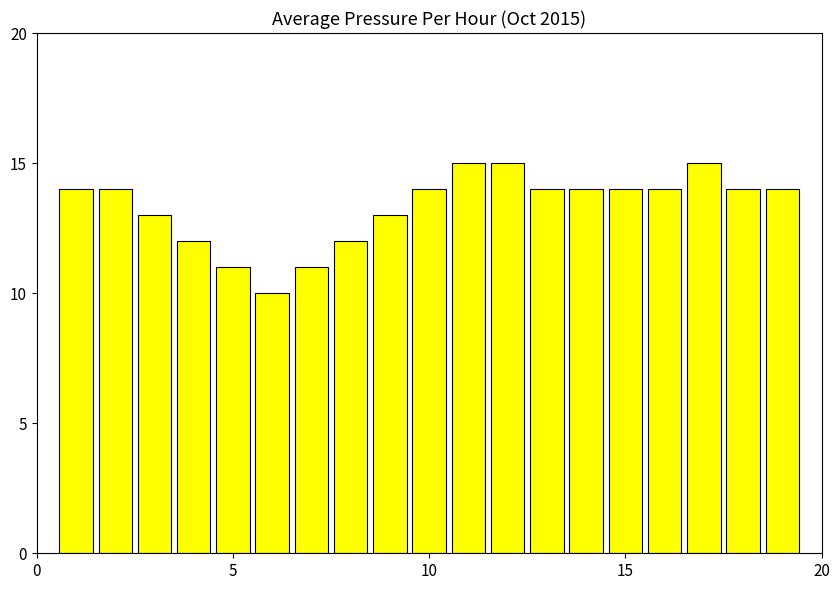

What is the minimum value shown in the chart?

10